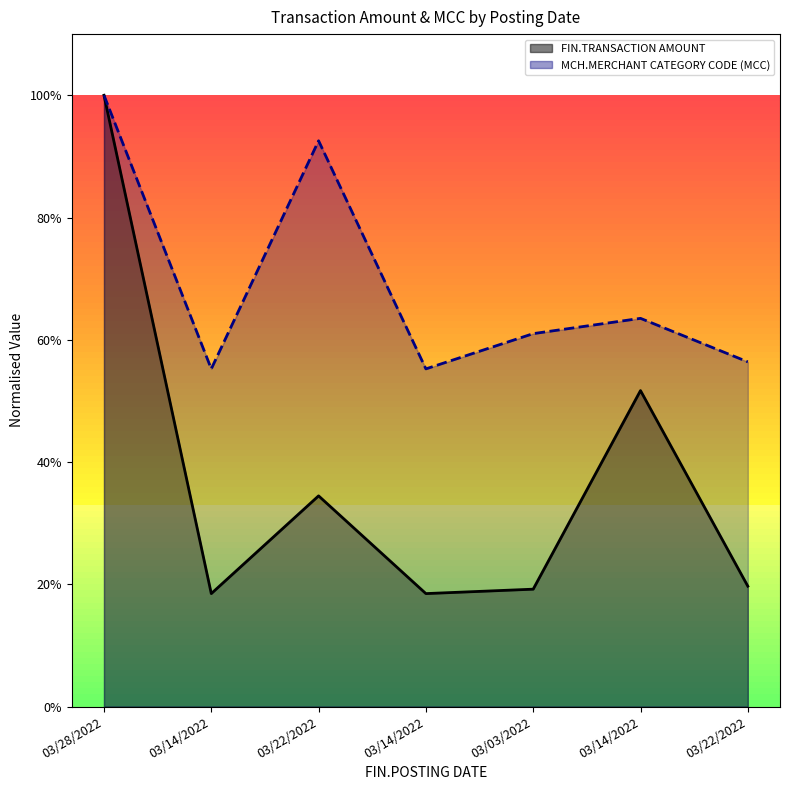

Which series has the largest range (max minus min)?

FIN.TRANSACTION AMOUNT